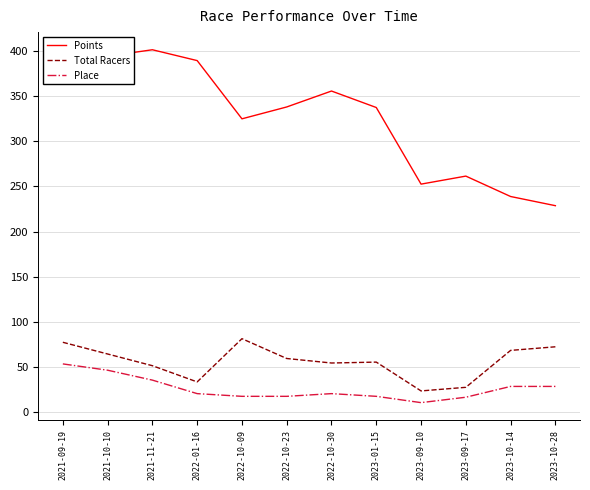

What is the difference between the Total Racers values at 2023-10-14 and 2021-09-19?

9.0